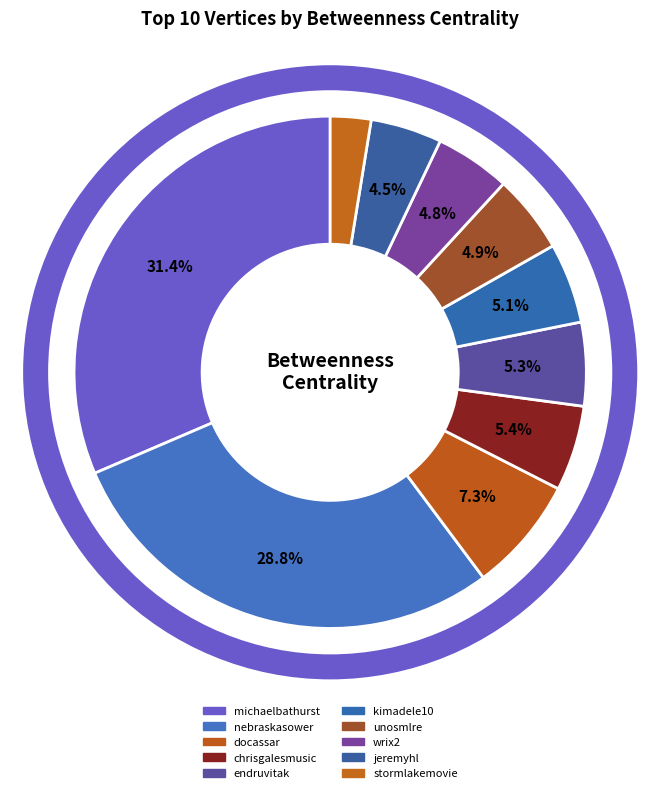

How many segments does this pie chart have?

10